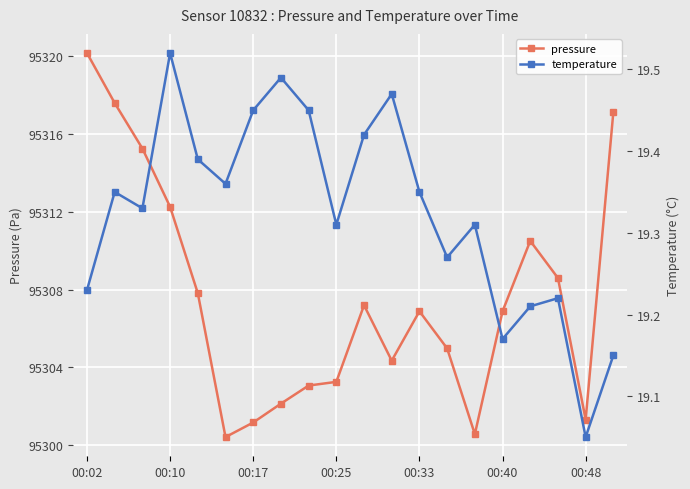

Rank the series by their maximum value, from highest to lowest.

pressure, temperature